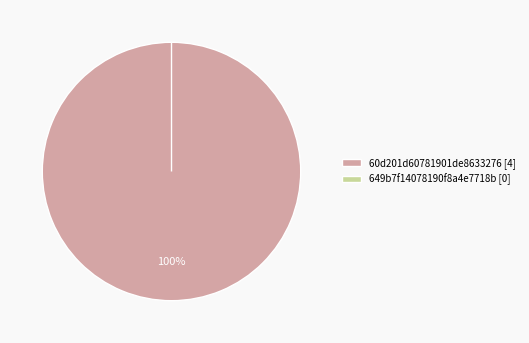

Which slice is the smallest?

649b7f14078190f8a4e7718b [0]